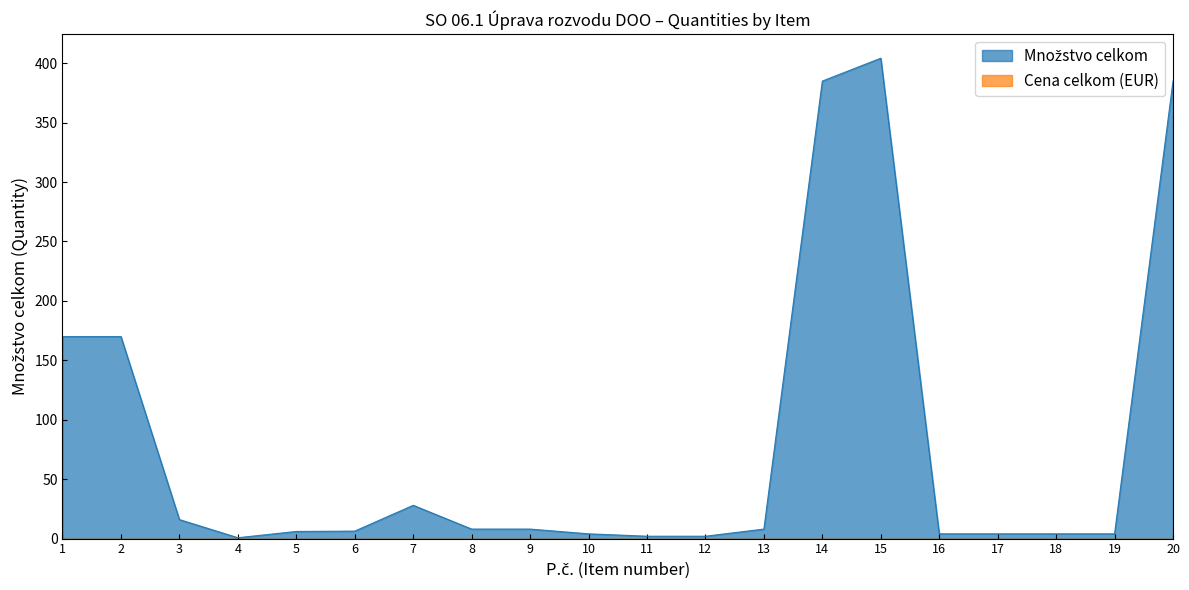

What is the sum of all values?

1619.3